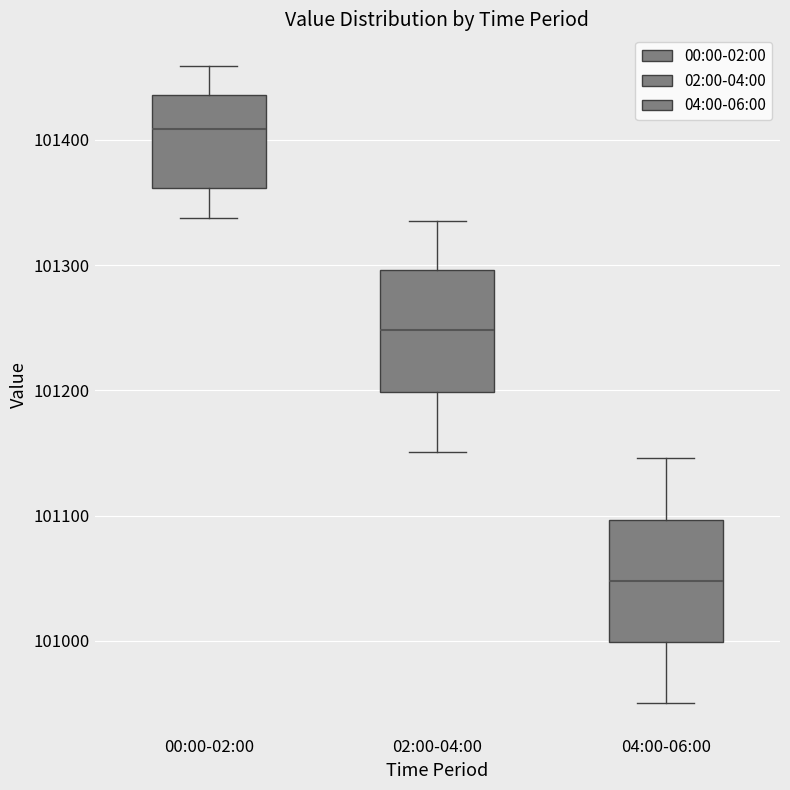

Where does the upper whisker of the box for 00:00-02:00 end on the y-axis? The values are not printed on the chart, so give them approximately, as read against the axis.

101460